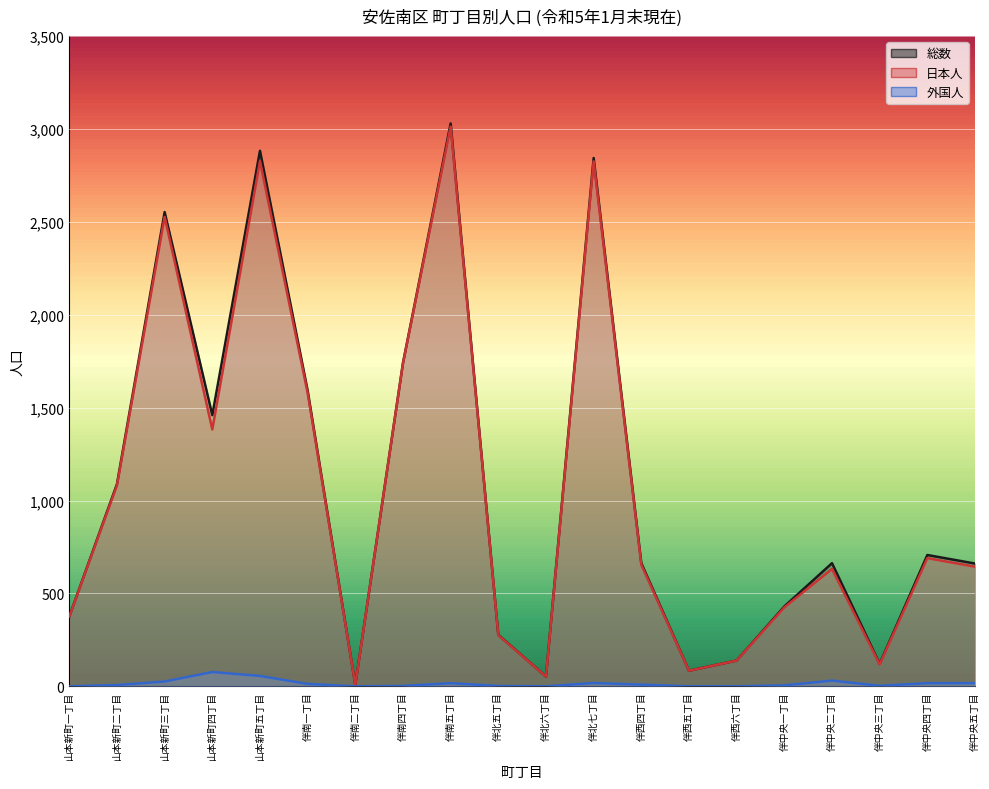

The 日本人 series shows 654 at 伴西四丁目. True or false?

True